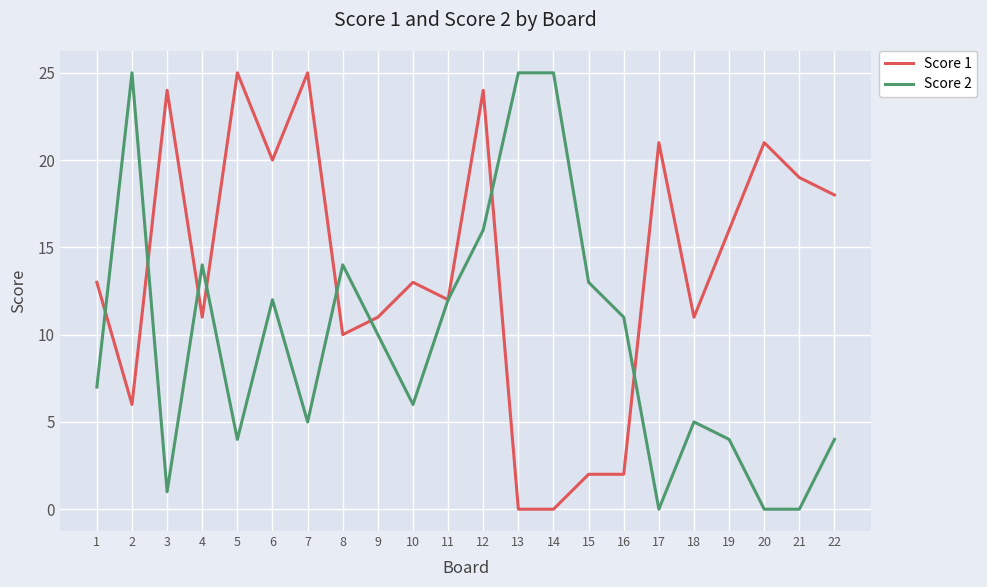

What is the difference between the maximum and minimum values in the Score 1 series?

25